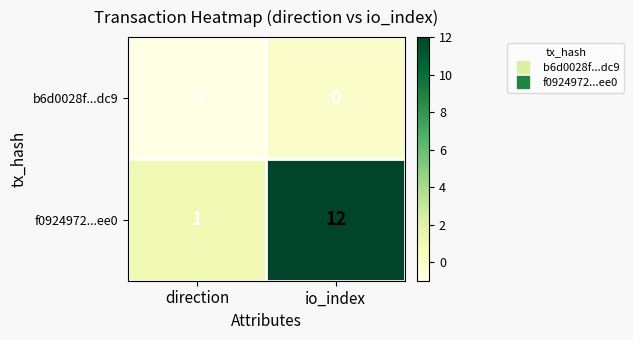

True or false: f0924972...ee0 has a value of 1 at direction.

True